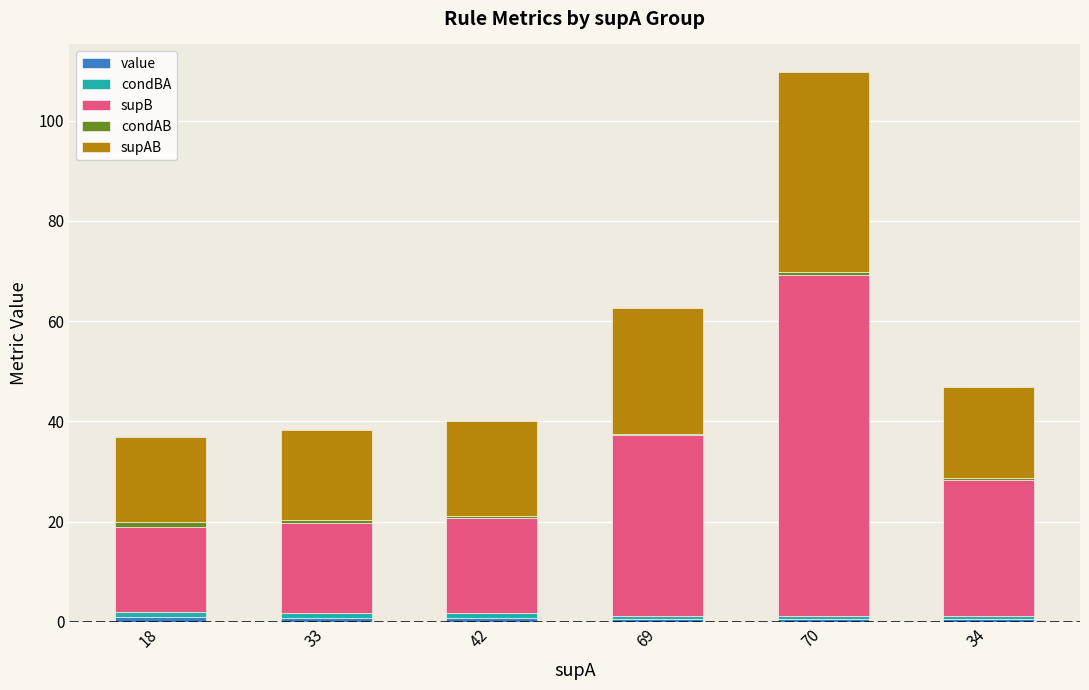

At which category is the sum across all series the highest?

70